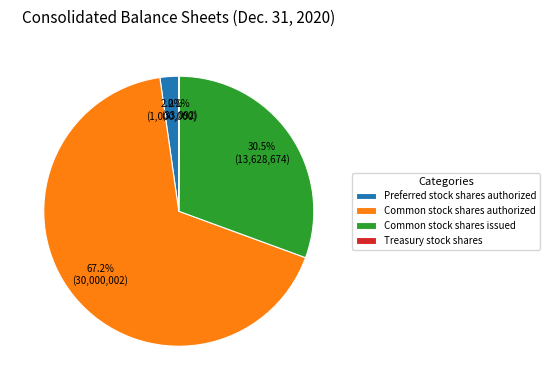

What percentage is NOT represented by Preferred stock shares authorized?

97.8%